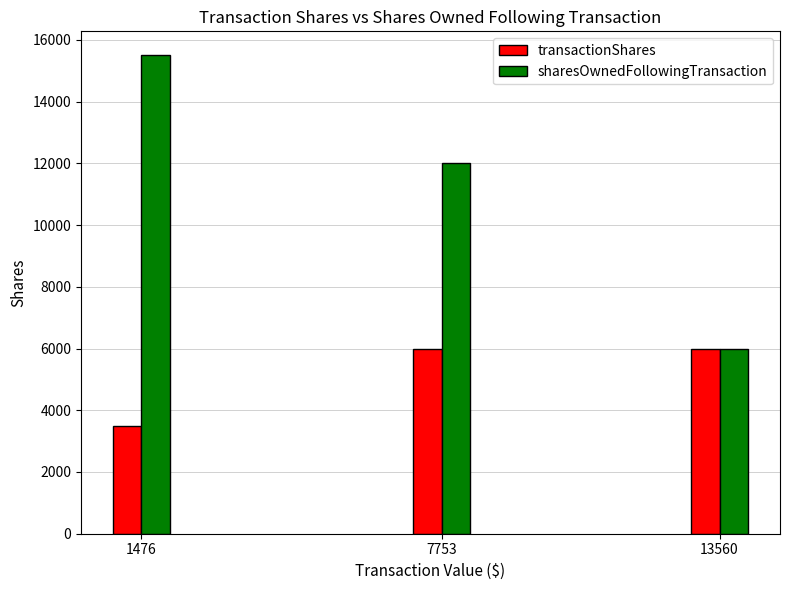

Is the value of transactionShares at 13560 greater than the value of sharesOwnedFollowingTransaction at 1476?

No